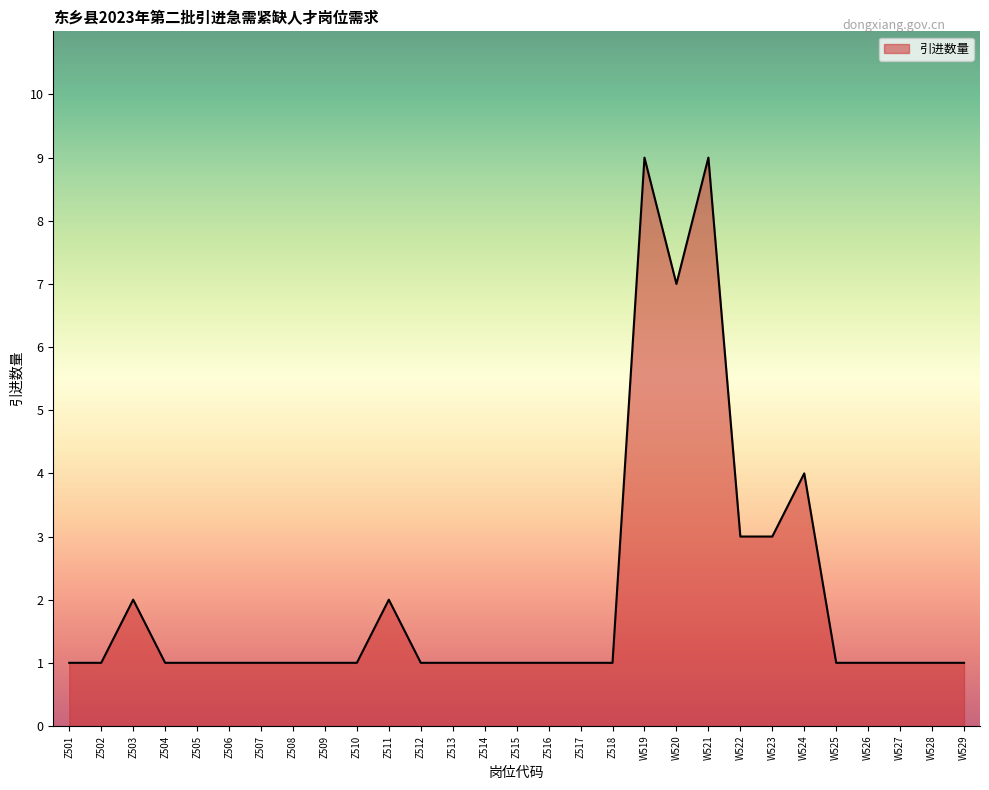

True or false: there are more than 0 points higher than both neighbors.

True